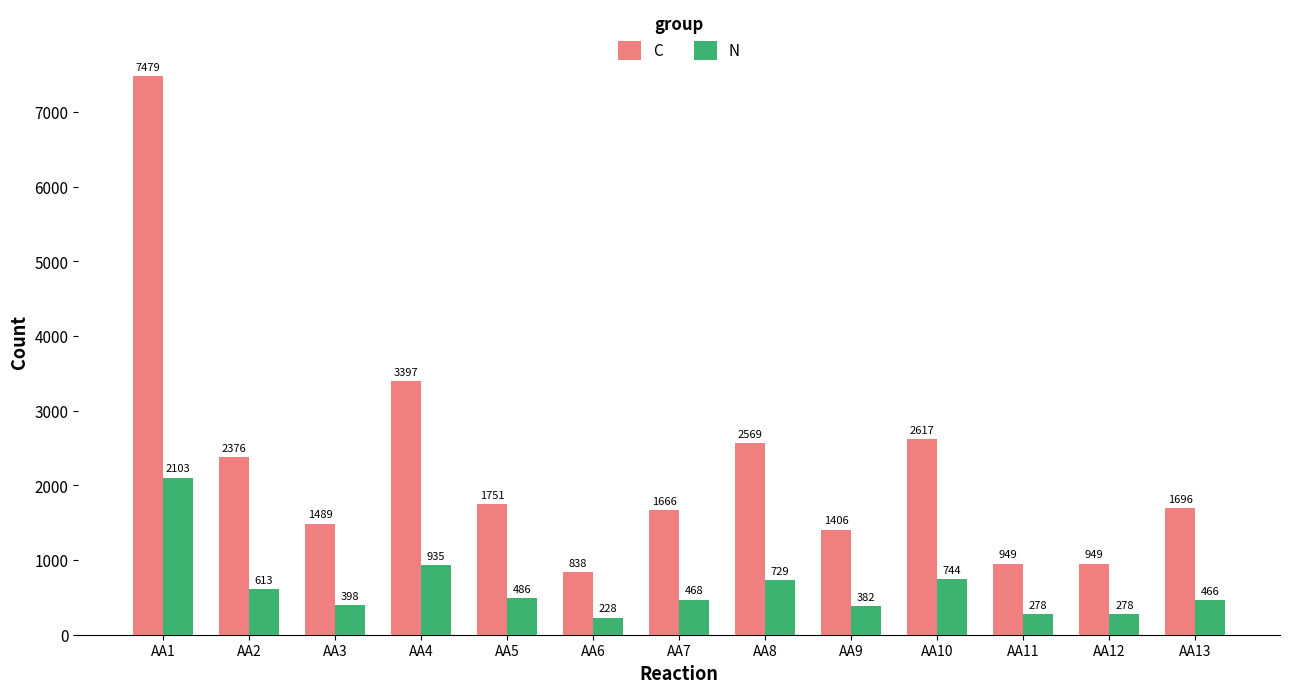

How many bars are there in each group?

2